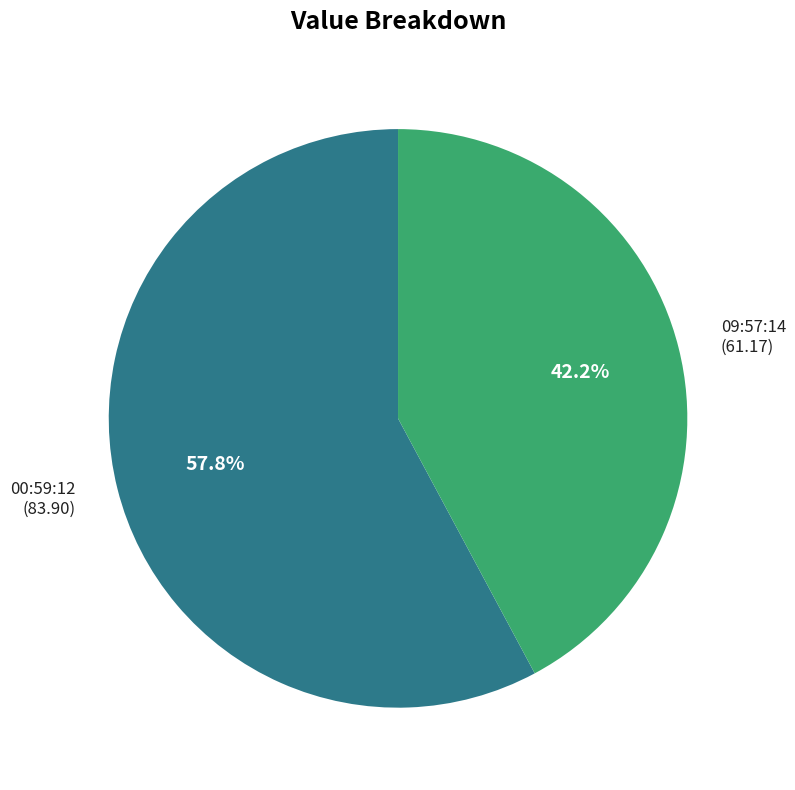

What percentage do 00:59:12 (83.90) and 09:57:14 (61.17) together represent?

100.0%